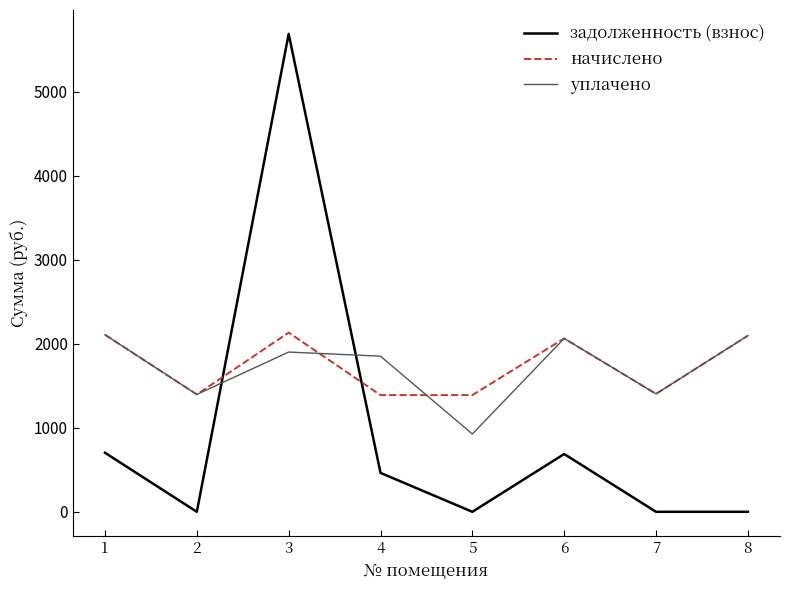

What is the approximate value of уплачено at 6?

2064.0